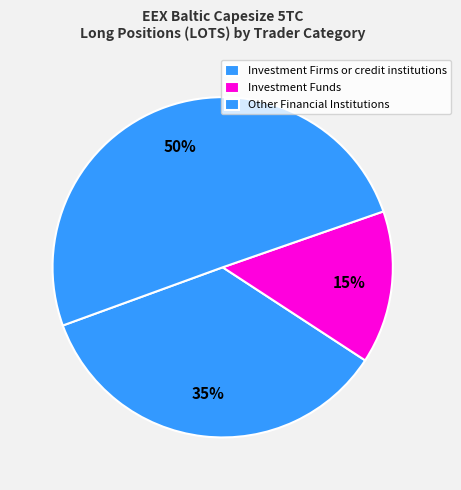

Count the number of slices in the pie.

3